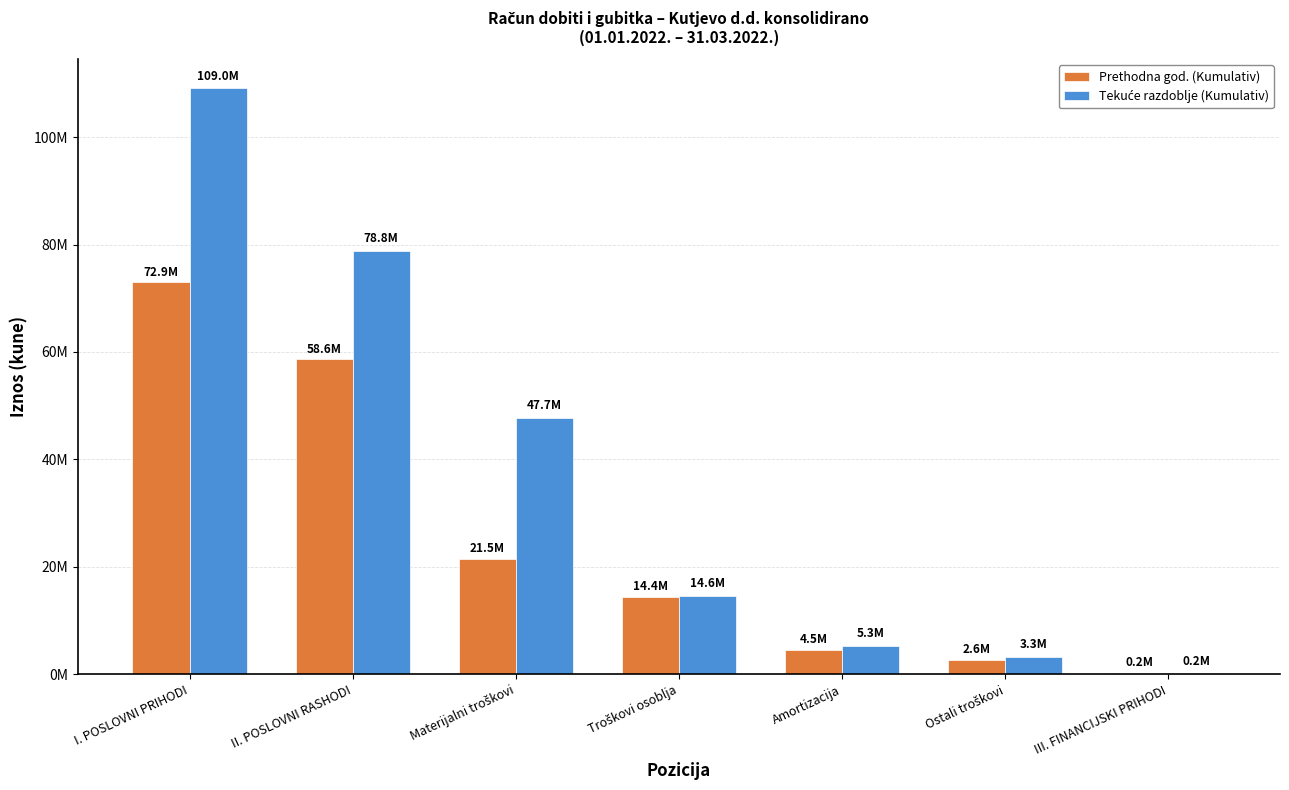

Are the bars grouped side by side (vs. stacked)?

Yes